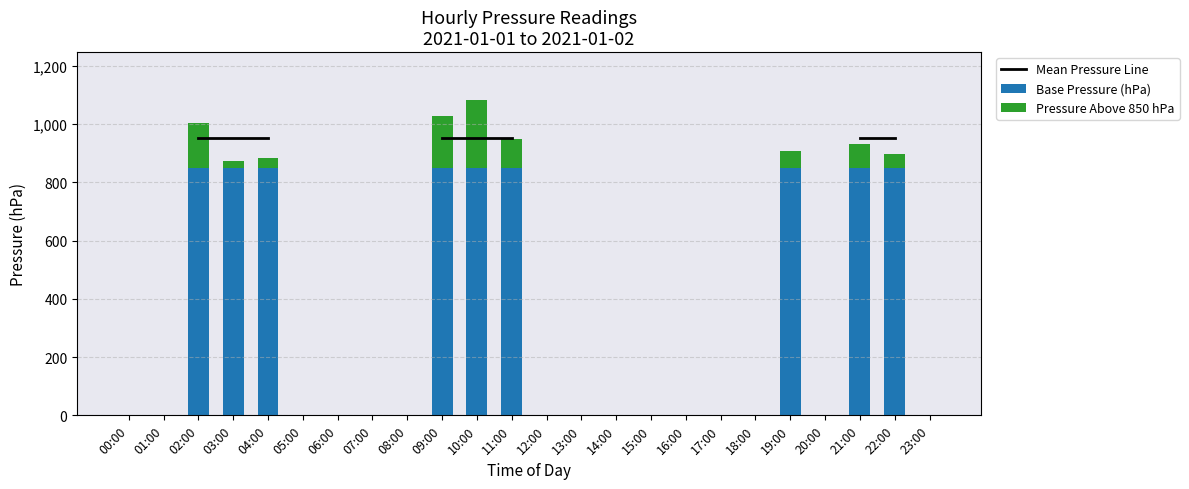

Rank the series at 02:00 from highest to lowest value.

Mean Pressure Line, Base Pressure (hPa), Pressure Above 850 hPa